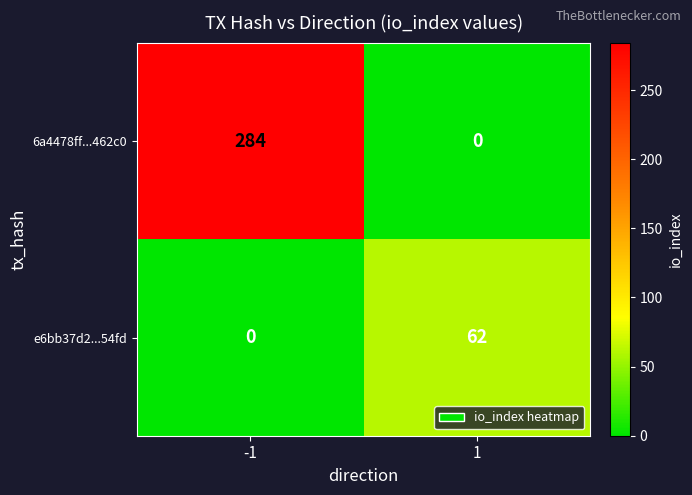

What is the sum of the e6bb37d2...54fd values at 1 and -1?

62